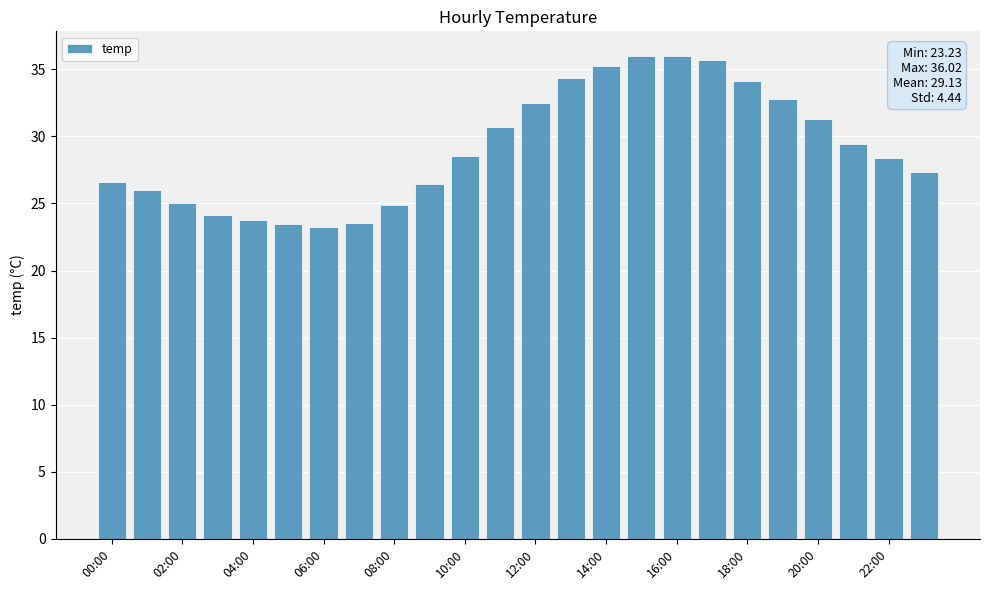

What is the value of the 14th bar from the left?

34.3